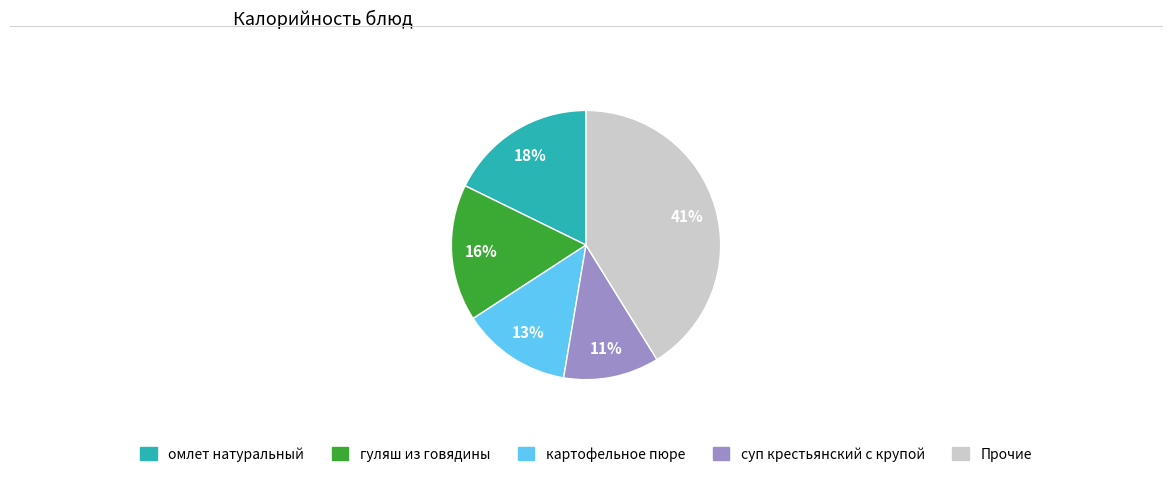

To the nearest percent, what is the average slice percentage?

20%